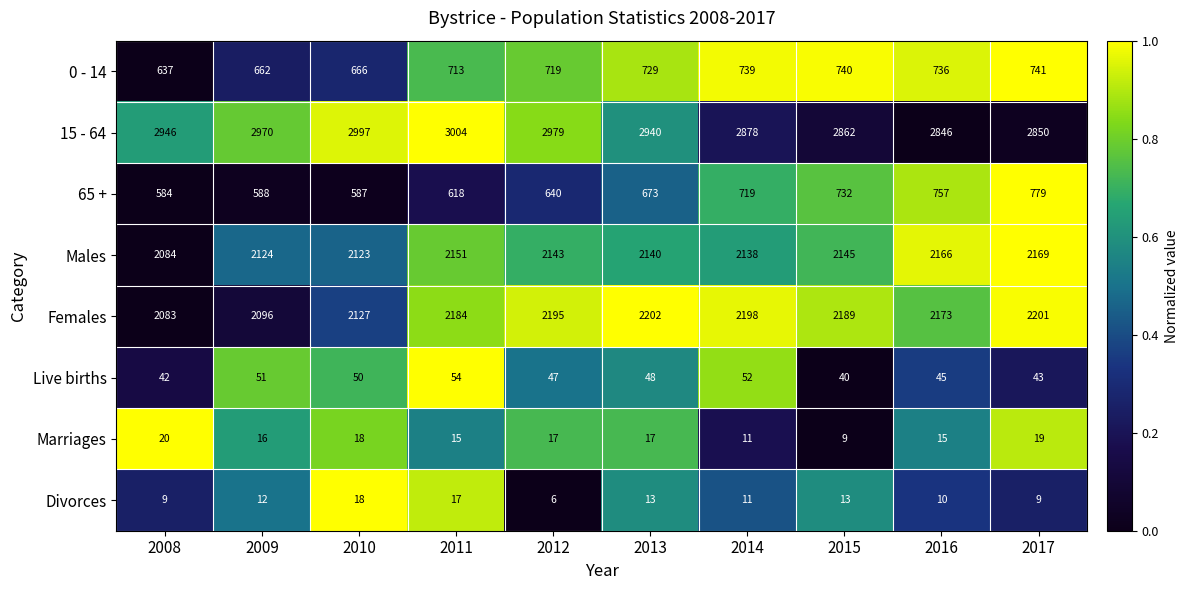

What is the greatest value displayed?

3004